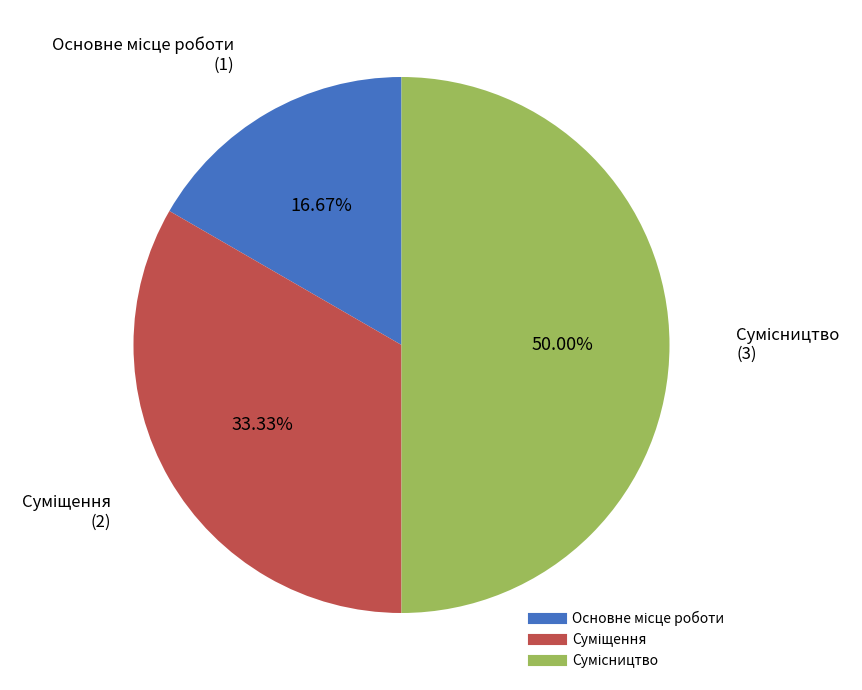

Count the number of slices in the pie.

3